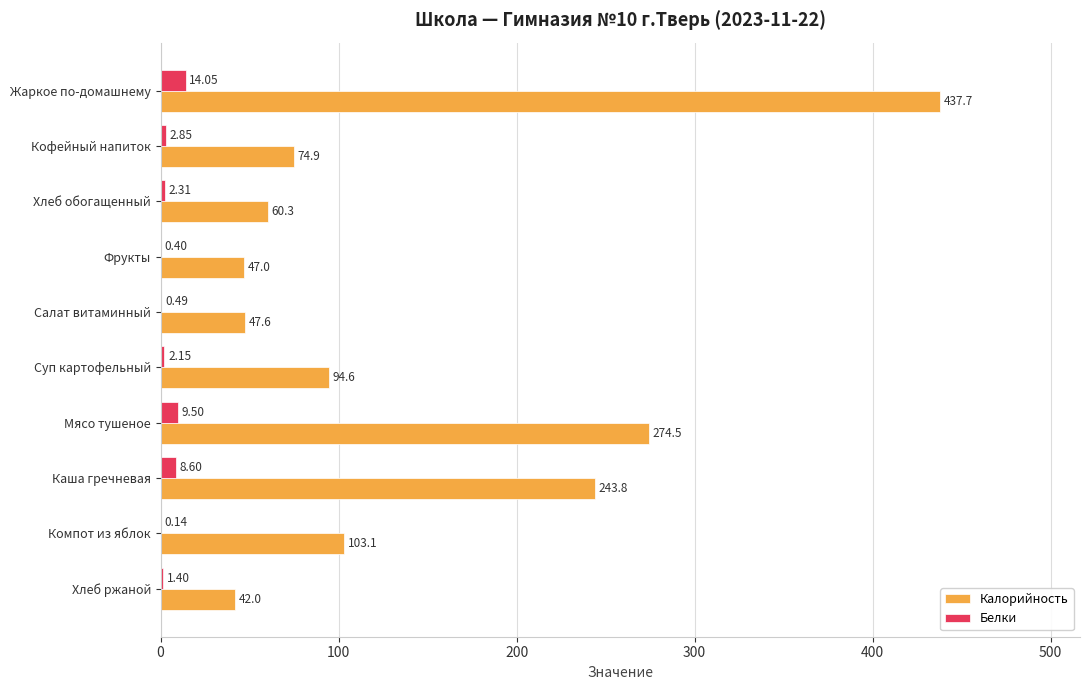

Which label corresponds to the largest value in the chart?

Жаркое по-домашнему